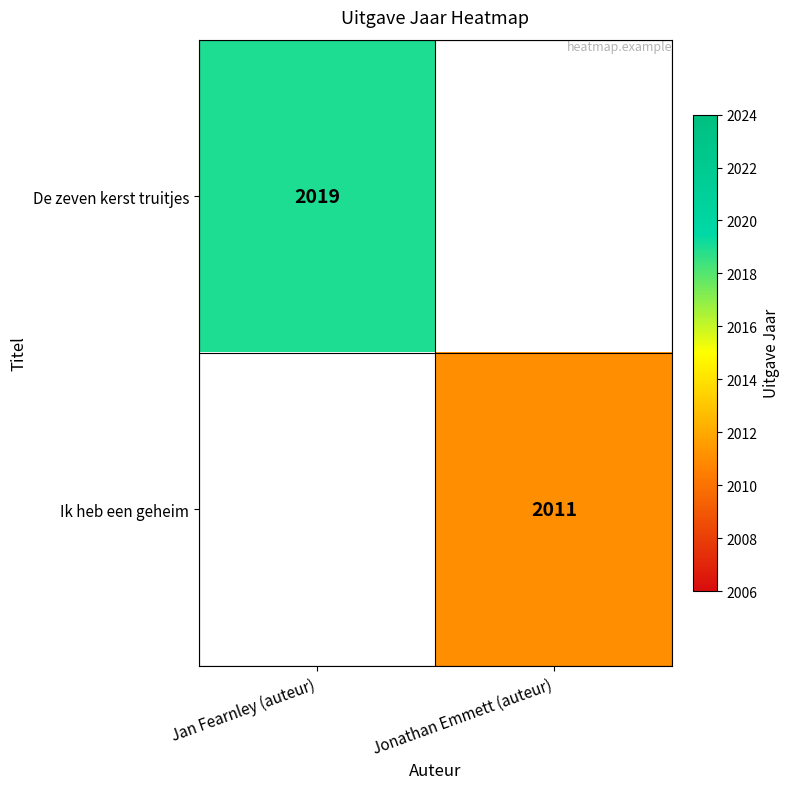

What is the minimum value shown in the chart?

2011.0